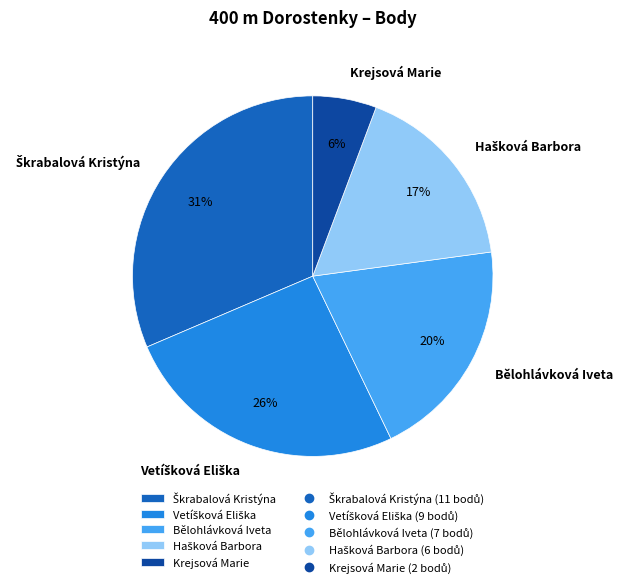

Does any single category account for the majority?

No